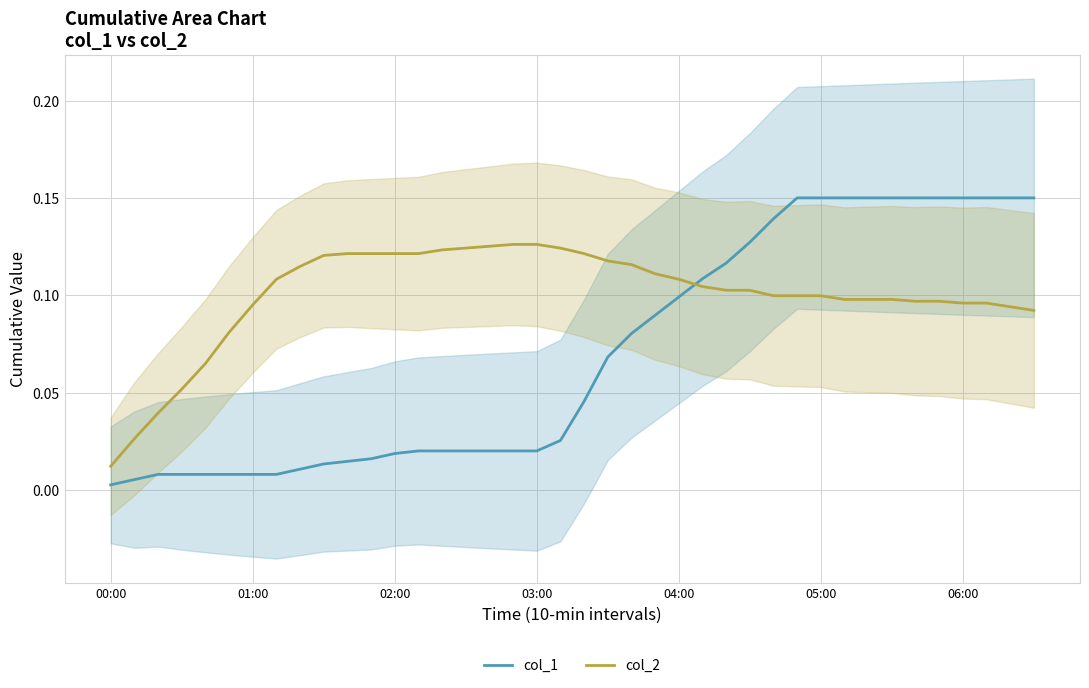

How many intersections are there between col_2 and col_1?

1